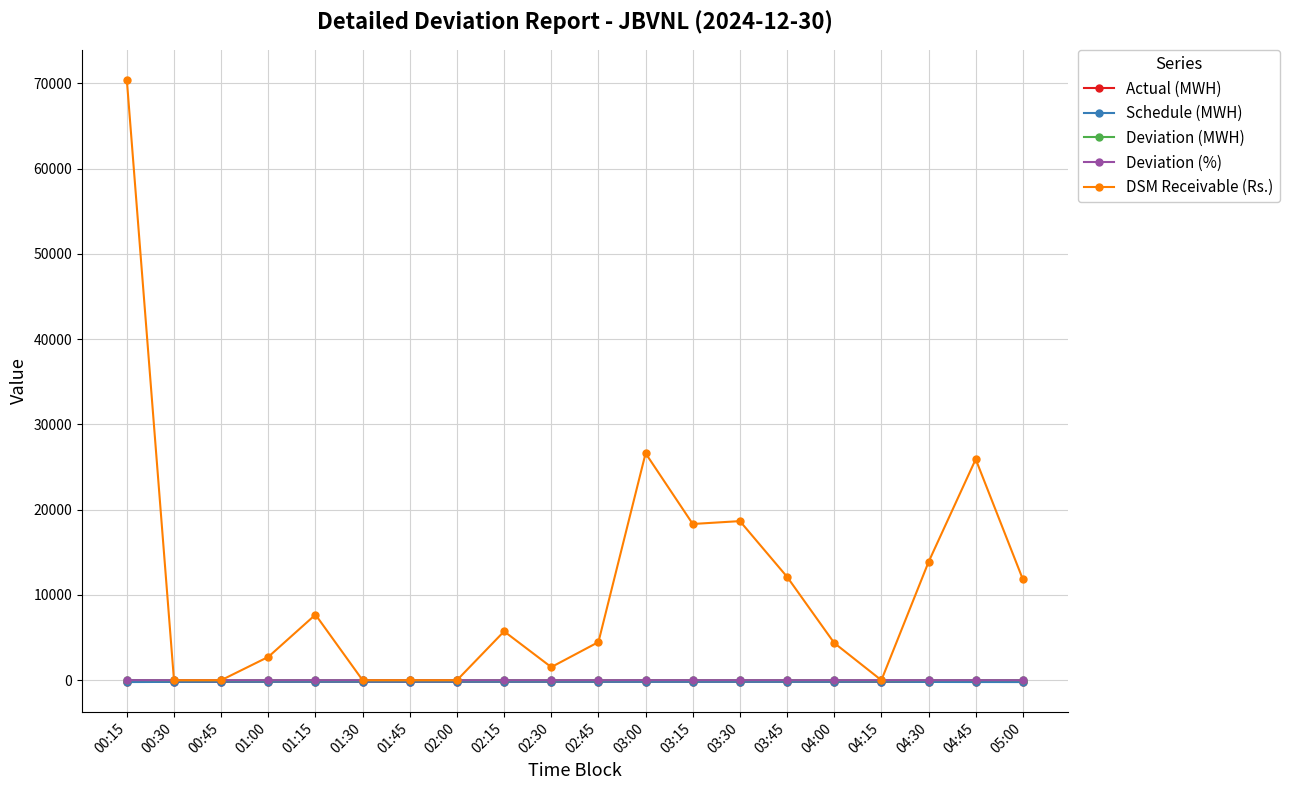

True or false: Deviation (%) has more than 0 interior local peaks.

True